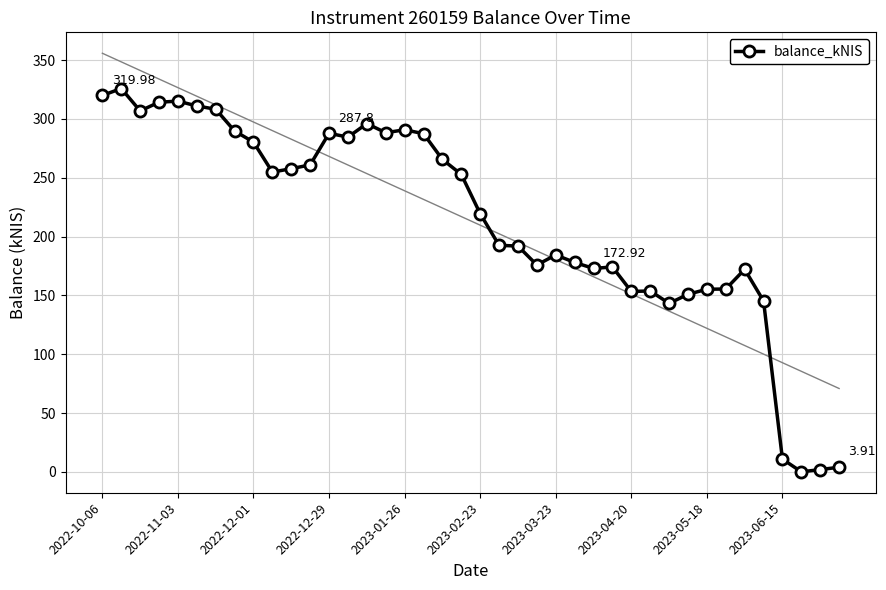

The value at 11 is 261.0. True or false?

True